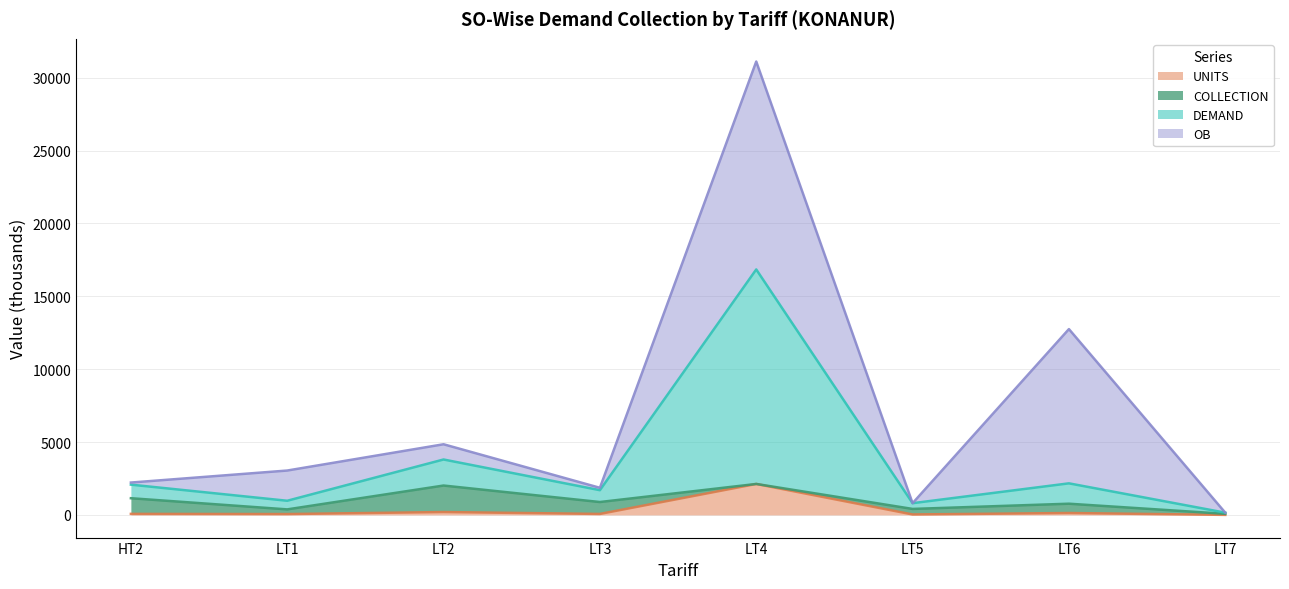

At which label does UNITS reach its peak?

LT4